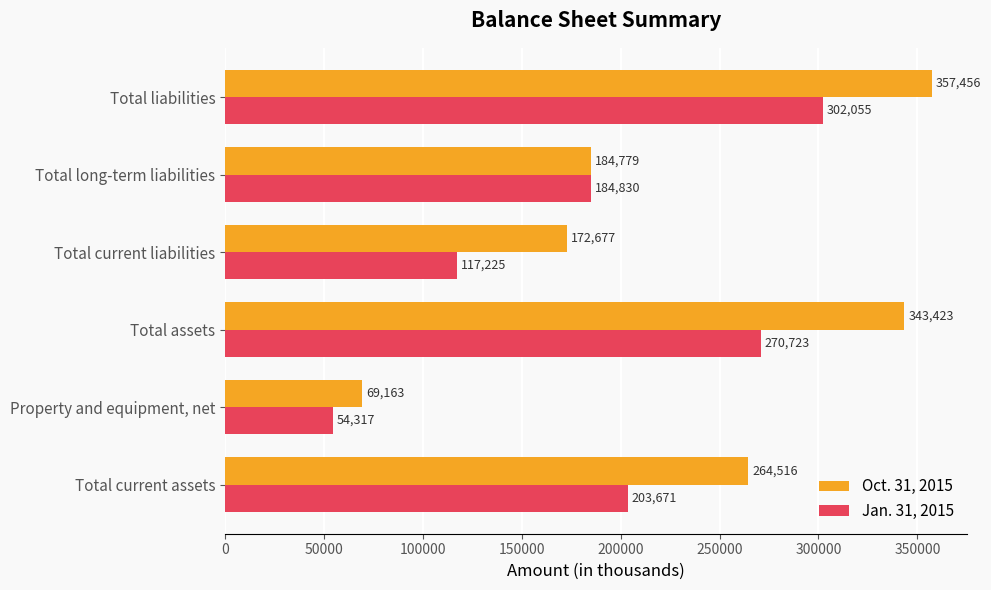

Which series has the widest spread of values?

Oct. 31, 2015